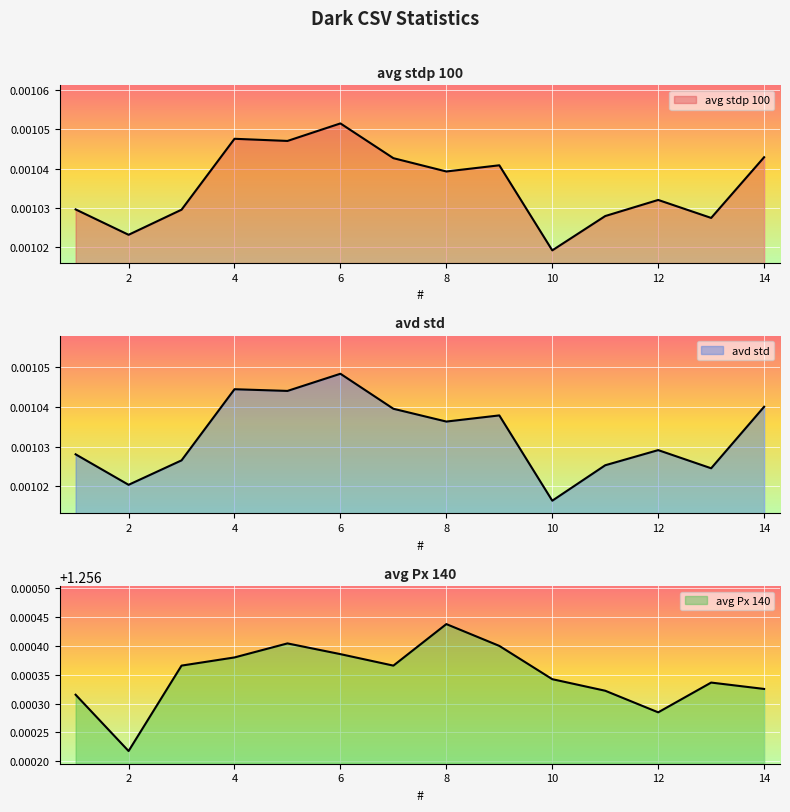

At how many categories does at least one series exceed 0?

14